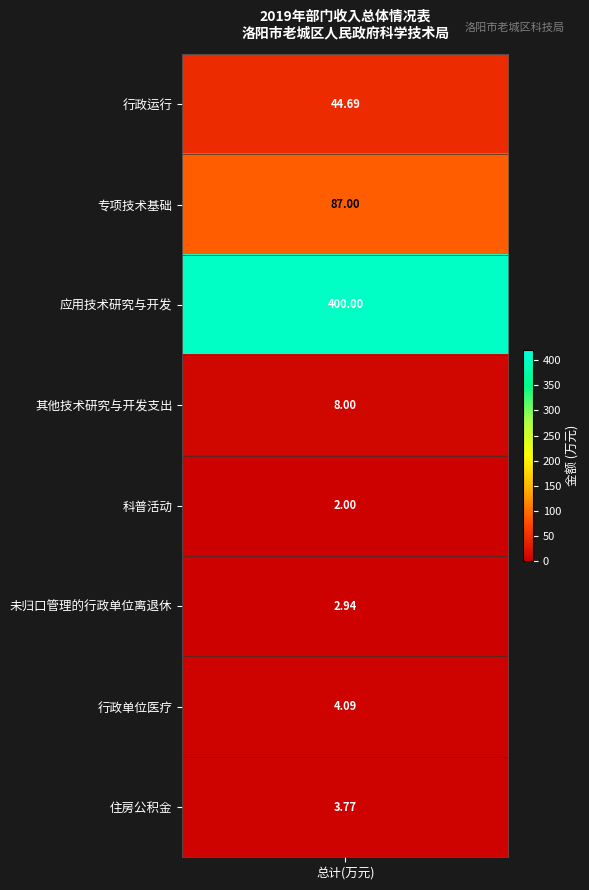

Which series changed the most between 未归口管理的行政单位离退休 and 住房公积金?

住房公积金